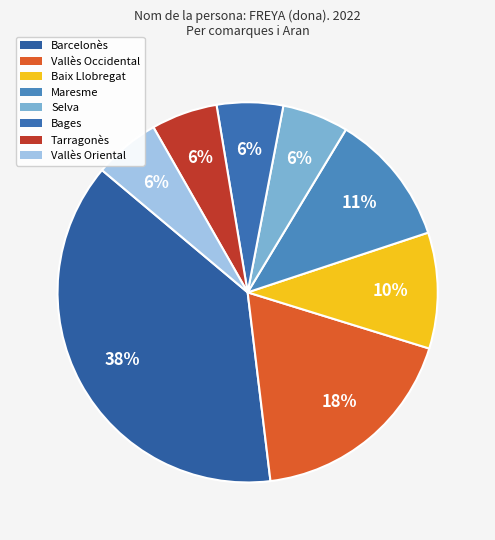

How many slices are in this pie chart?

8